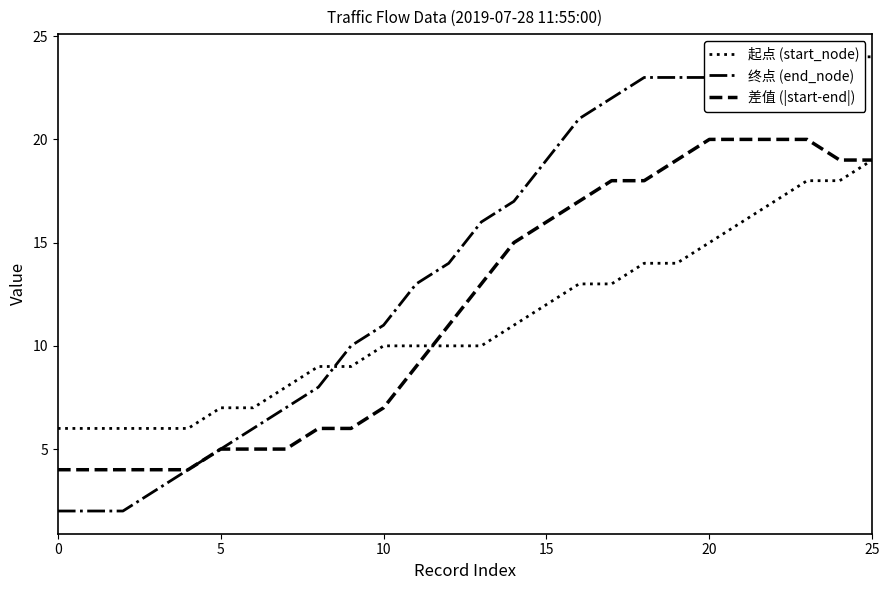

What is the spread (max minus min) of values at 8?

3